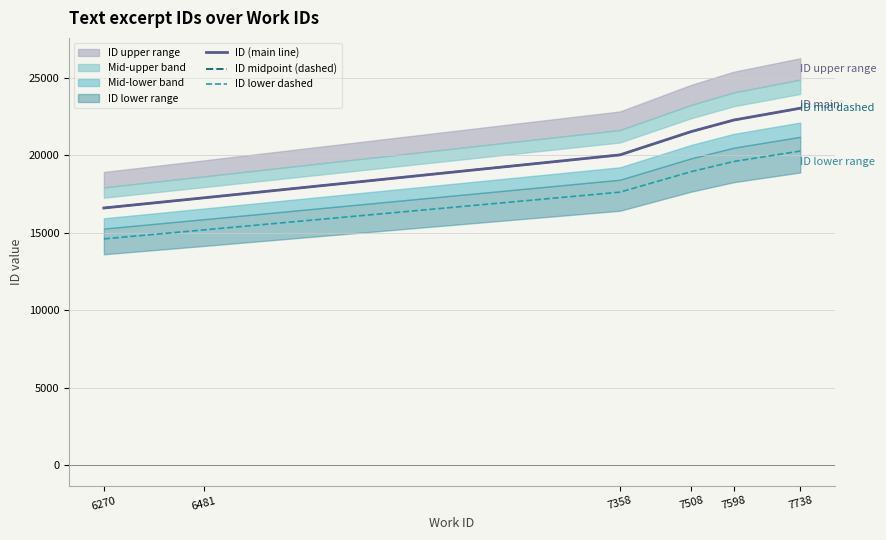

How many categories are shown in the chart?

6